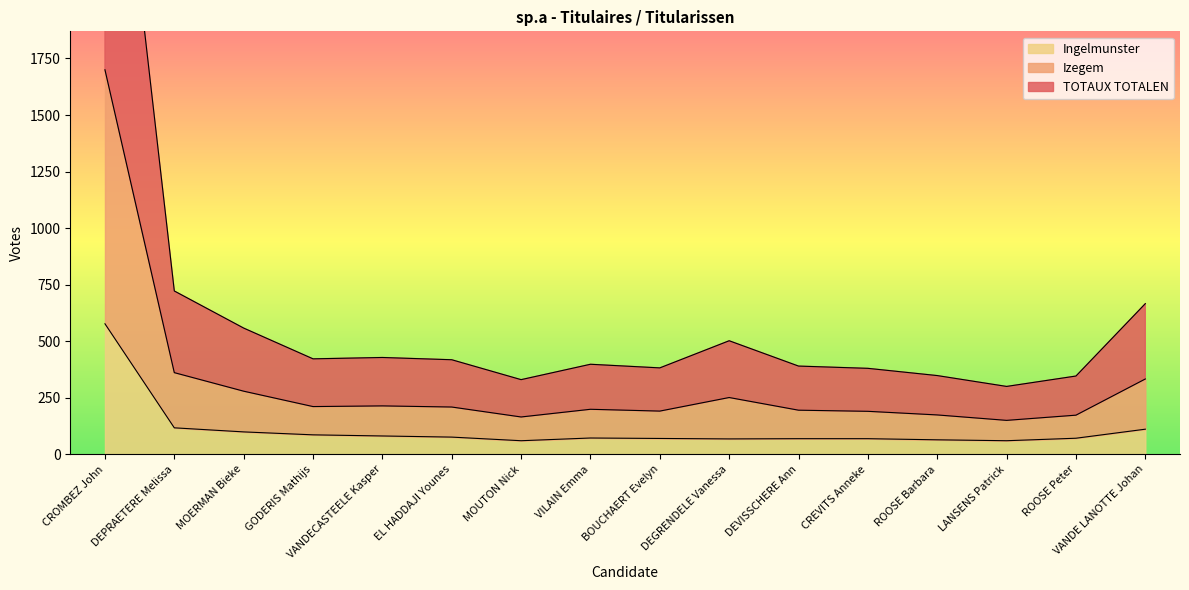

What is the value of the Ingelmunster point at the 11th from the left?

69